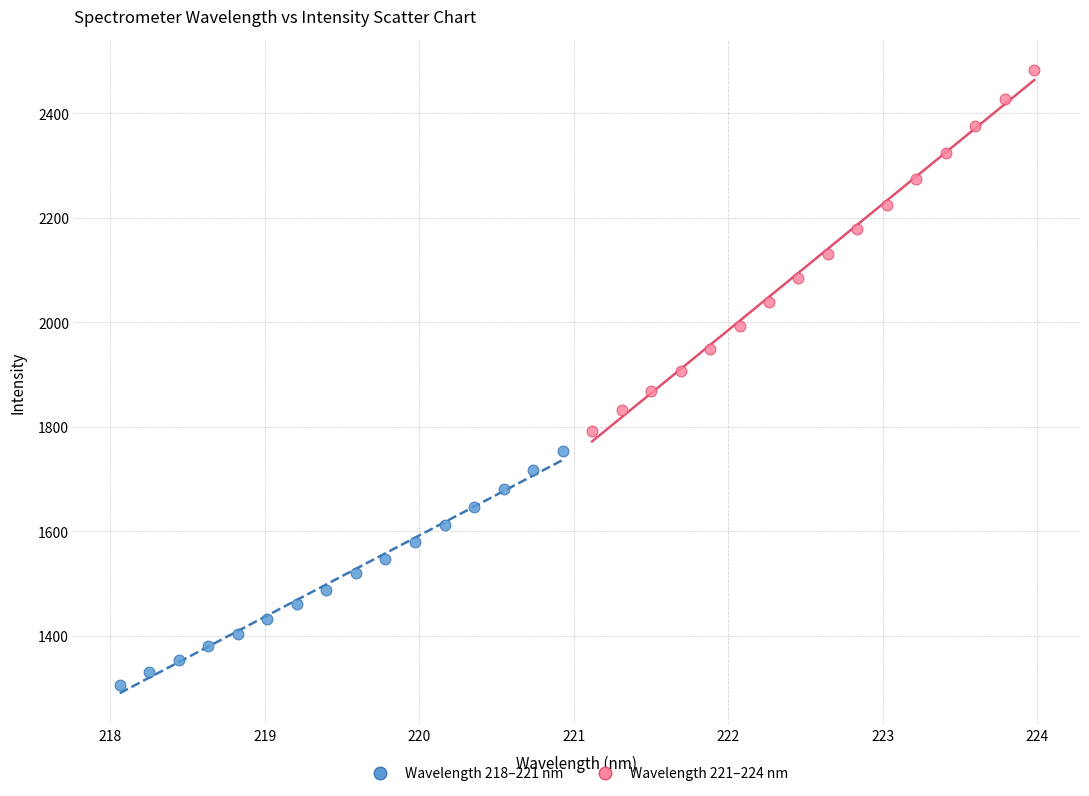

Which series contains the lowest Y value?

Wavelength 218–221 nm